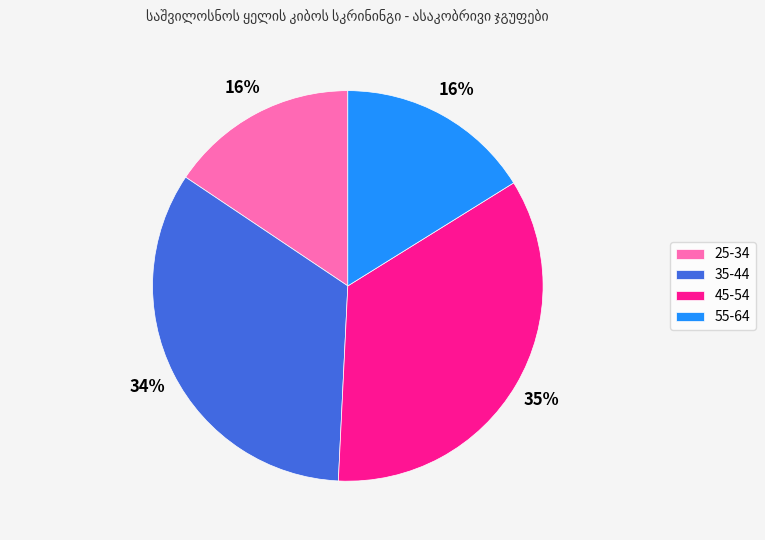

Which has a higher value, 25-34 or 35-44?

35-44